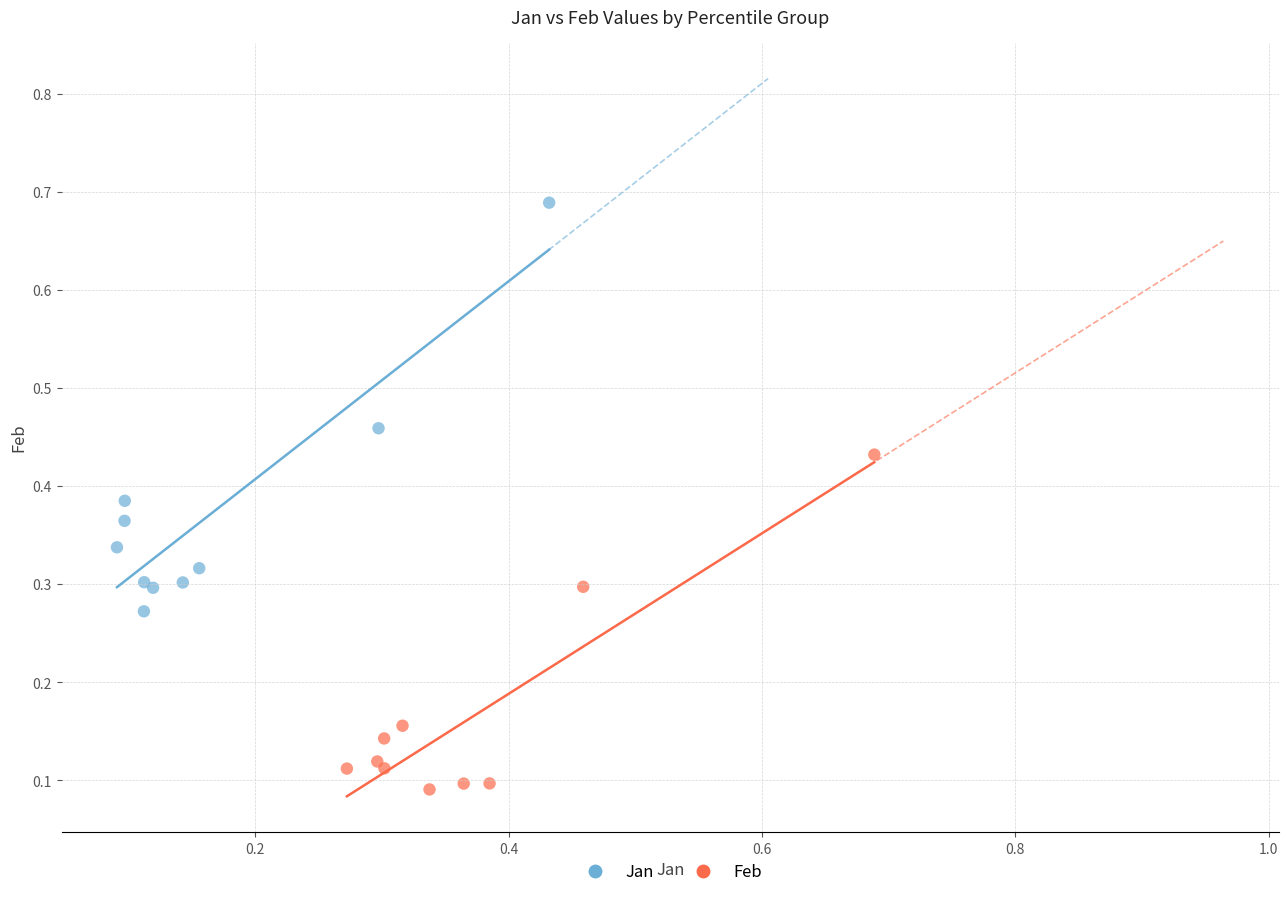

What are all the series names shown in the legend?

Jan, Feb